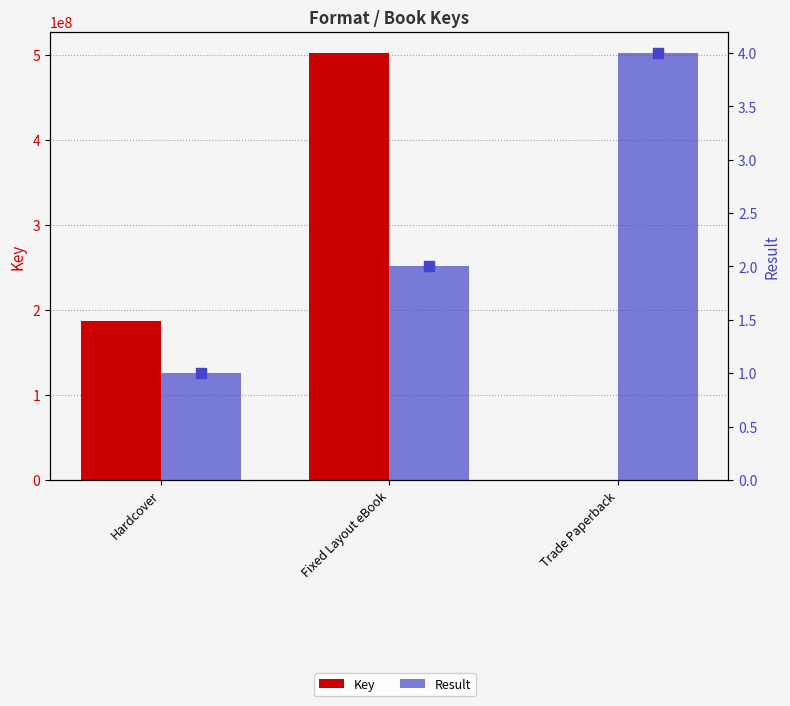

Which series reaches the minimum Y coordinate?

Result